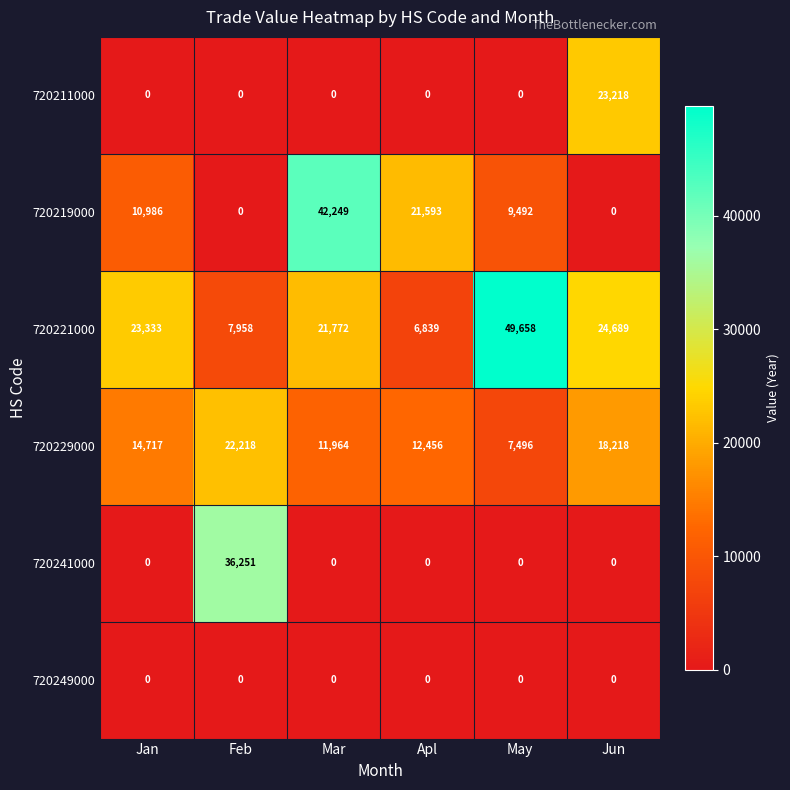

Is the value of 720219000 at Apl greater than the value of 720241000 at Jun?

Yes